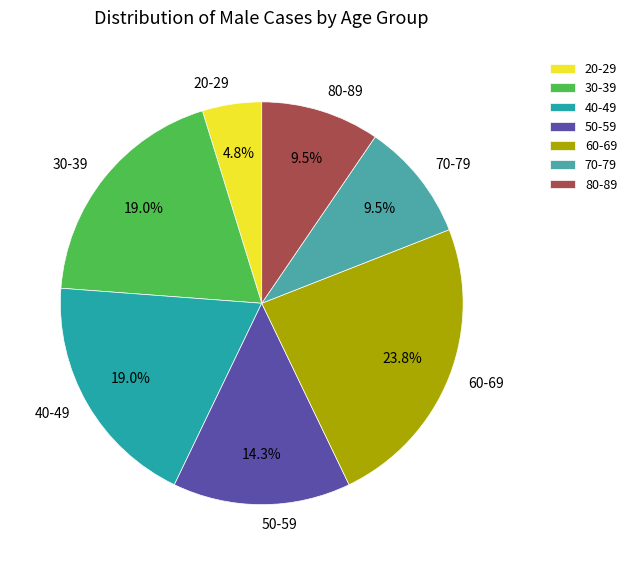

How many segments does this pie chart have?

7